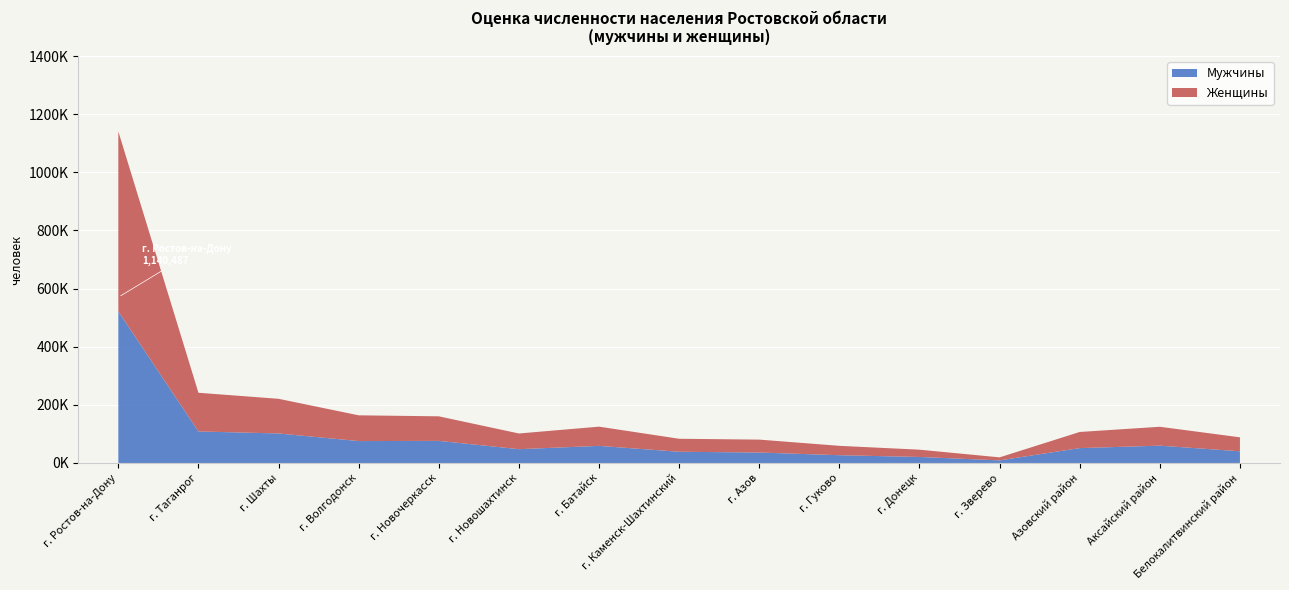

Reading right to left, extract all data points from this chart.

Мужчины: Белокалитвинский район=40261	Аксайский район=59611	Азовский район=51203	г. Зверево=8909	г. Донецк=20681	г. Гуково=26719	г. Азов=35972	г. Каменск-Шахтинский=38611	г. Батайск=58862	г. Новошахтинск=47499	г. Новочеркасск=76051	г. Волгодонск=75371	г. Шахты=101578	г. Таганрог=108481	г. Ростов-на-Дону=521321
Женщины: Белокалитвинский район=48002	Аксайский район=64958	Азовский район=55490	г. Зверево=10423	г. Донецк=25056	г. Гуково=32246	г. Азов=44409	г. Каменск-Шахтинский=44675	г. Батайск=66125	г. Новошахтинск=53984	г. Новочеркасск=84478	г. Волгодонск=88592	г. Шахты=119224	г. Таганрог=133076	г. Ростов-на-Дону=619166